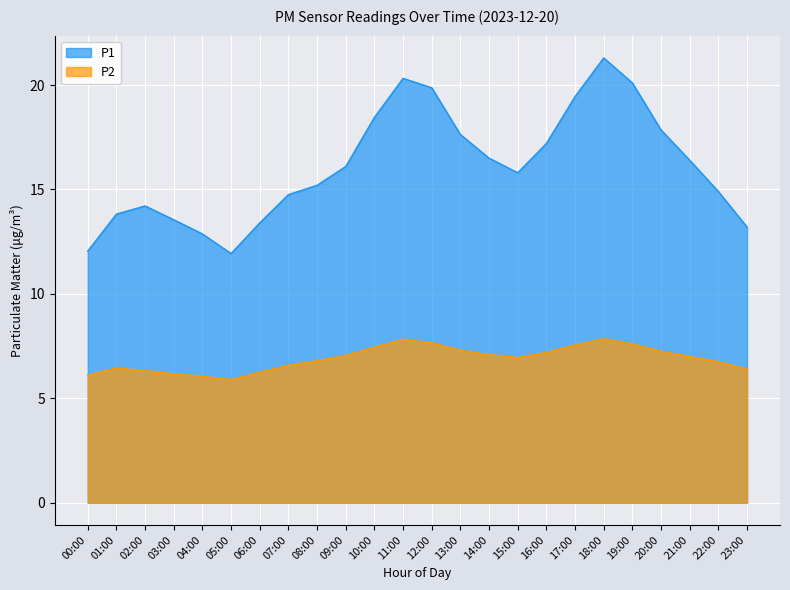

Reading left to right, transcribe all the data shown in this chart.

P1: 12.1	13.8	14.2	13.6	12.9	11.9	13.4	14.8	15.2	16.1	18.4	20.3	19.9	17.6	16.5	15.8	17.2	19.4	21.3	20.1	17.9	16.4	14.9	13.2
P2: 6.1	6.5	6.3	6.2	6.0	5.9	6.2	6.6	6.8	7.0	7.5	7.8	7.7	7.3	7.1	7.0	7.2	7.5	7.8	7.6	7.2	7.0	6.8	6.4